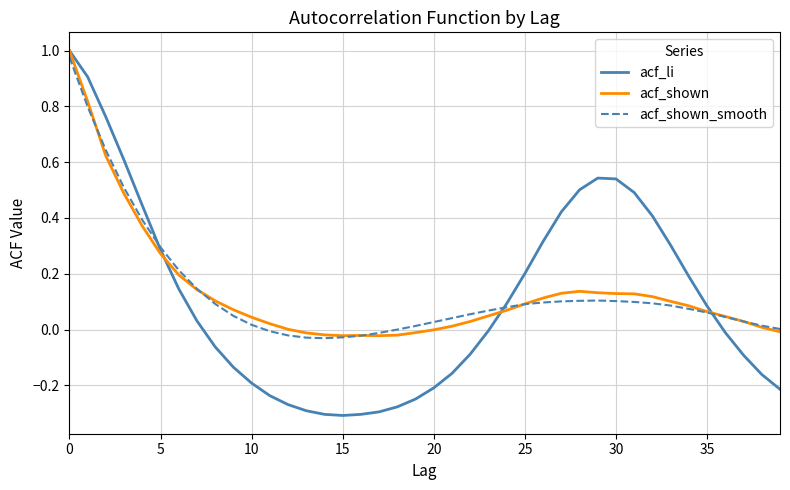

What are all the series names shown in the legend?

acf_li, acf_shown, acf_shown_smooth